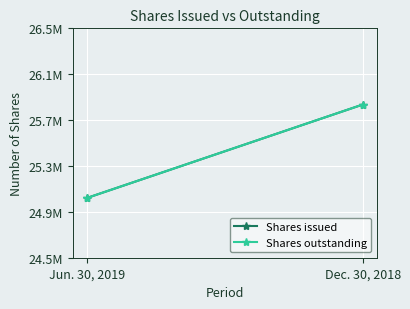

What is the label of the 2nd point from the left?

Dec. 30, 2018